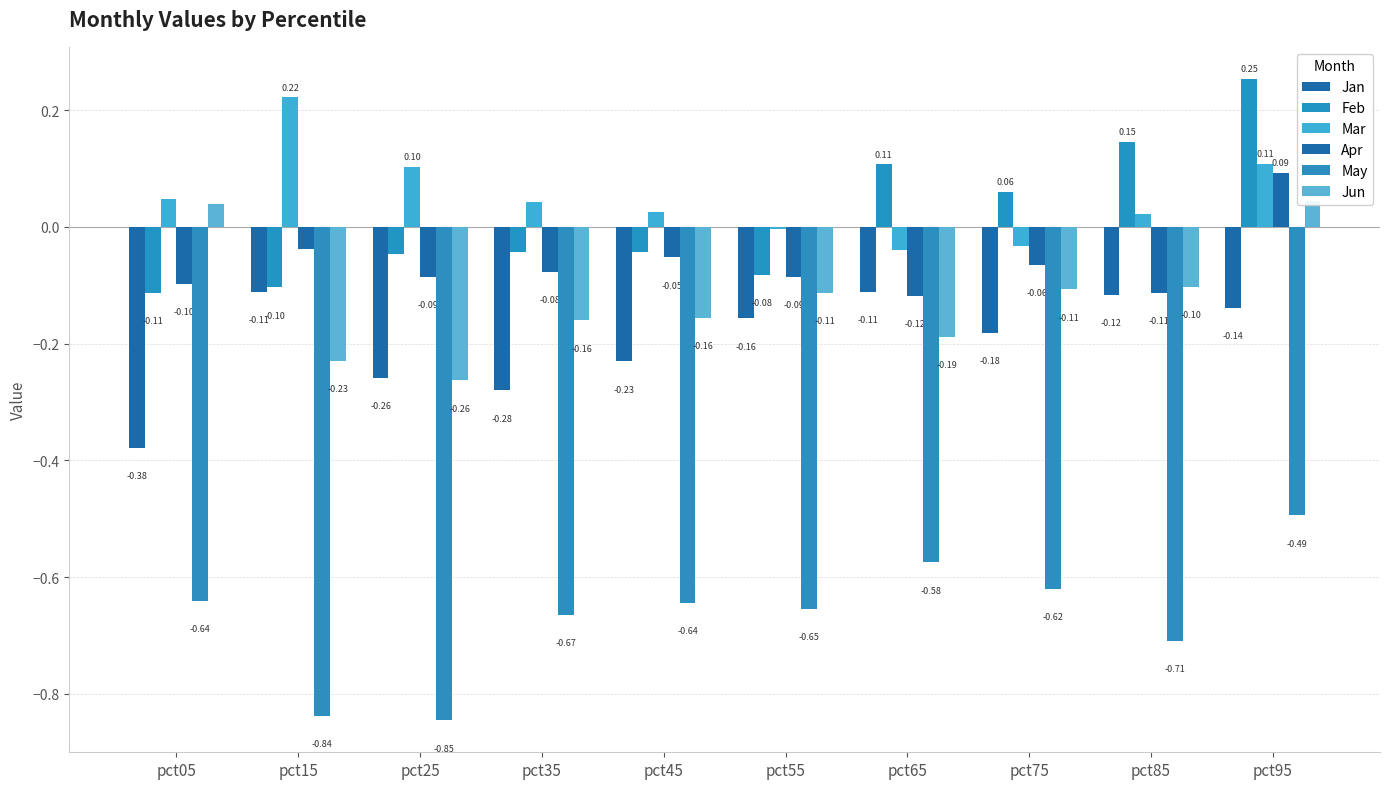

What is the average value of the Jun series?

-0.1